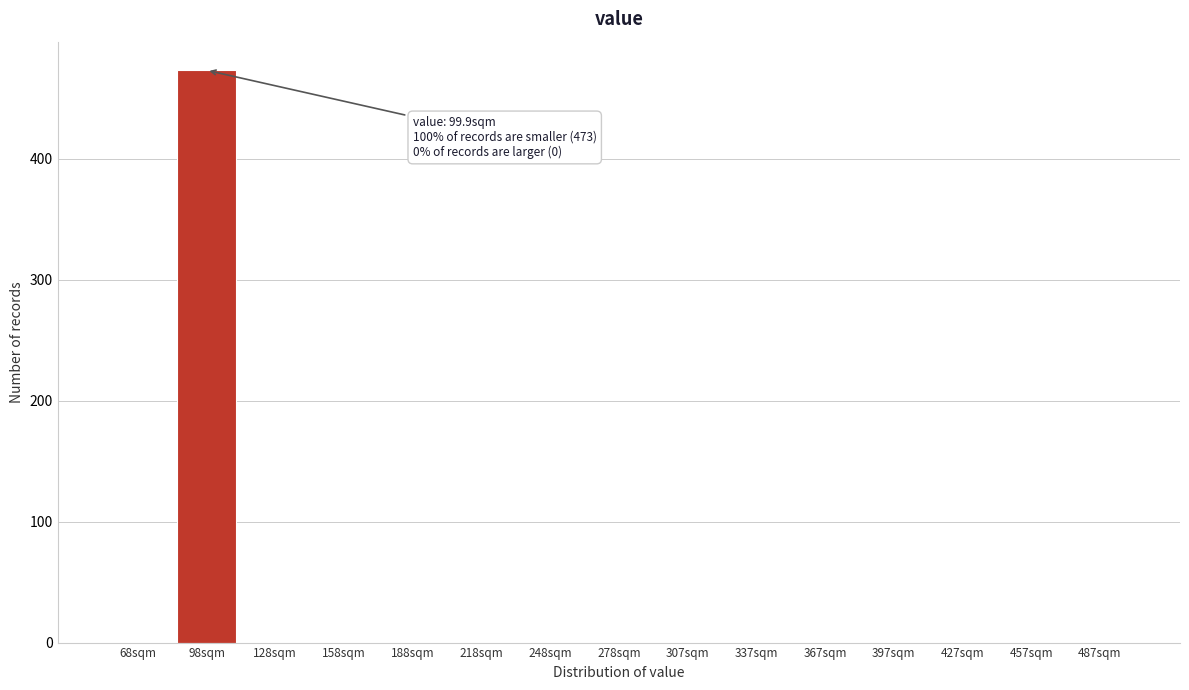

Reading right to left, list all the values displayed in this chart.

487sqm=0	457sqm=0	427sqm=0	397sqm=0	367sqm=0	337sqm=0	307sqm=0	278sqm=0	248sqm=0	218sqm=0	188sqm=0	158sqm=0	128sqm=0	98sqm=473	68sqm=0